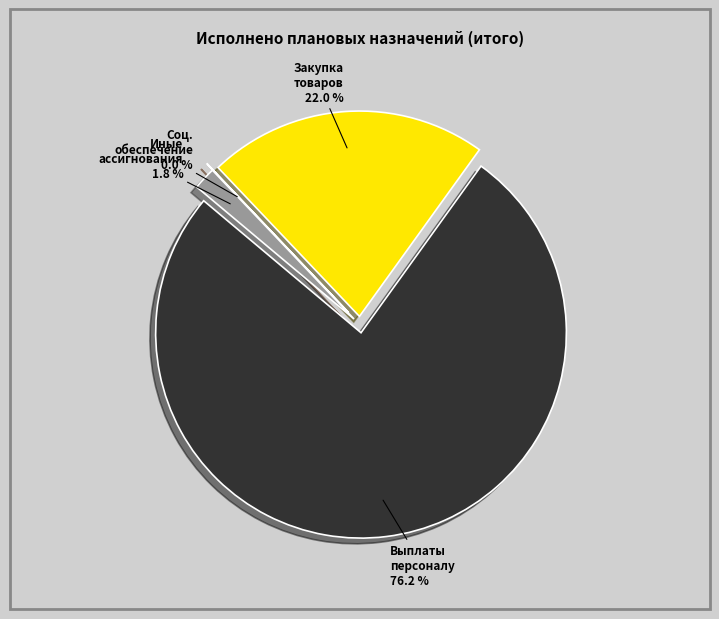

To the nearest percent, what is the combined percentage of Закупка товаров, работ и услуг and Социальное обеспечение?

22%